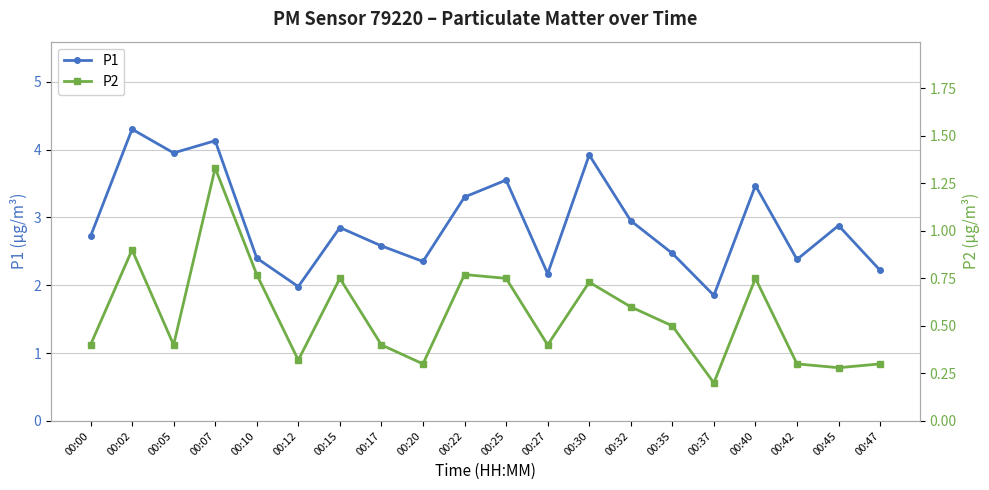

How many interior local peaks does the P1 series have?

7